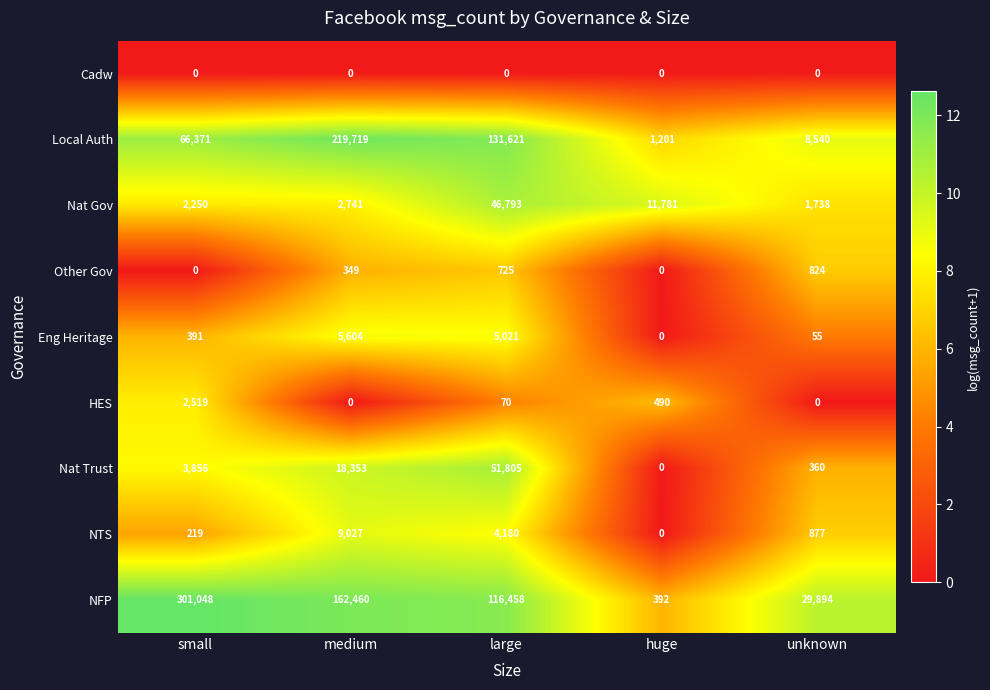

What is the sum of the NFP values at small and huge?

301440